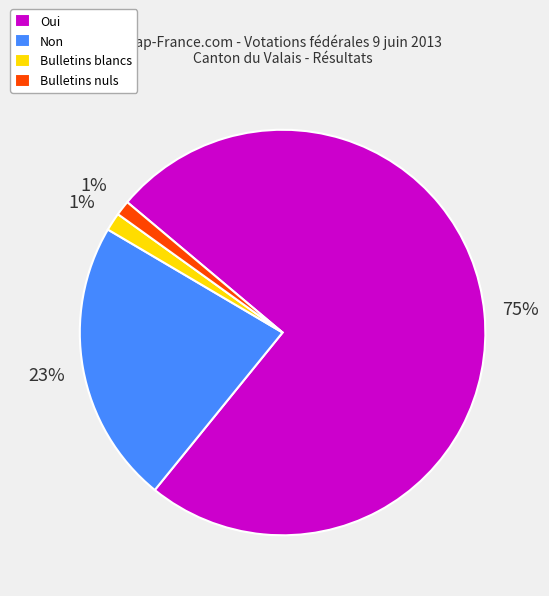

Do Non and Bulletins blancs together represent more than half of the pie?

No